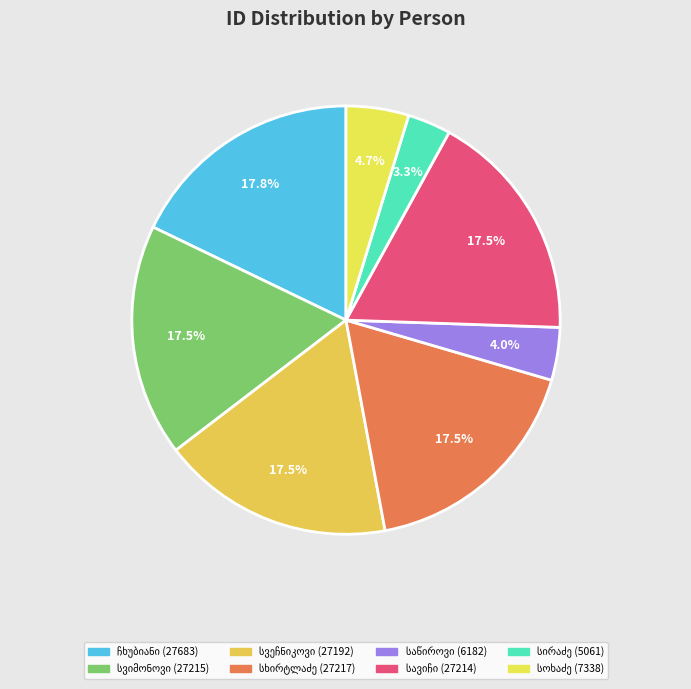

How many slices are in this pie chart?

8